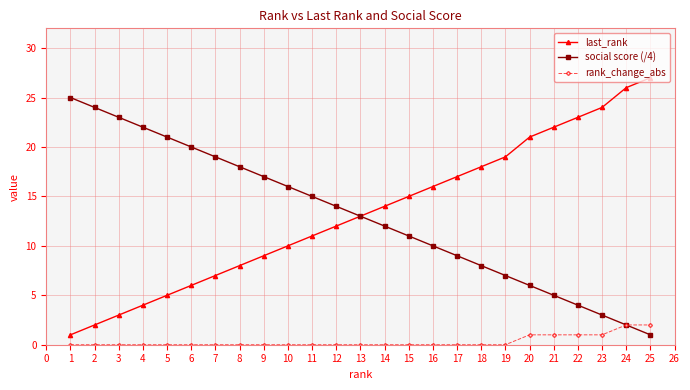

True or false: last_rank and rank_change_abs intersect in this chart.

False